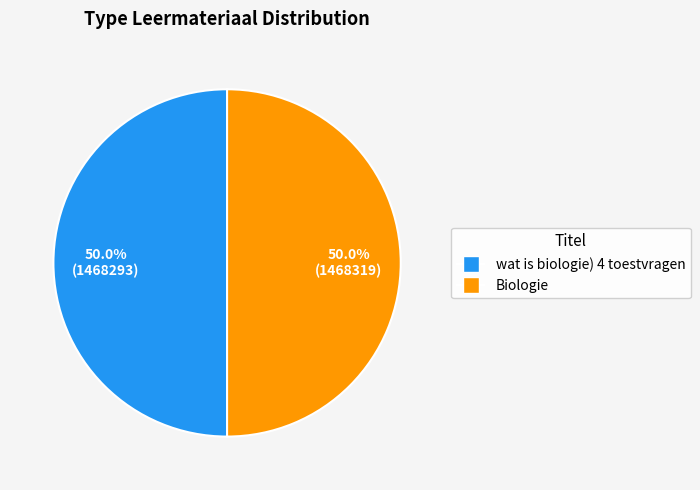

What is the ratio of the value at wat is biologie) 4 toestvragen to the value at Biologie?

1.0